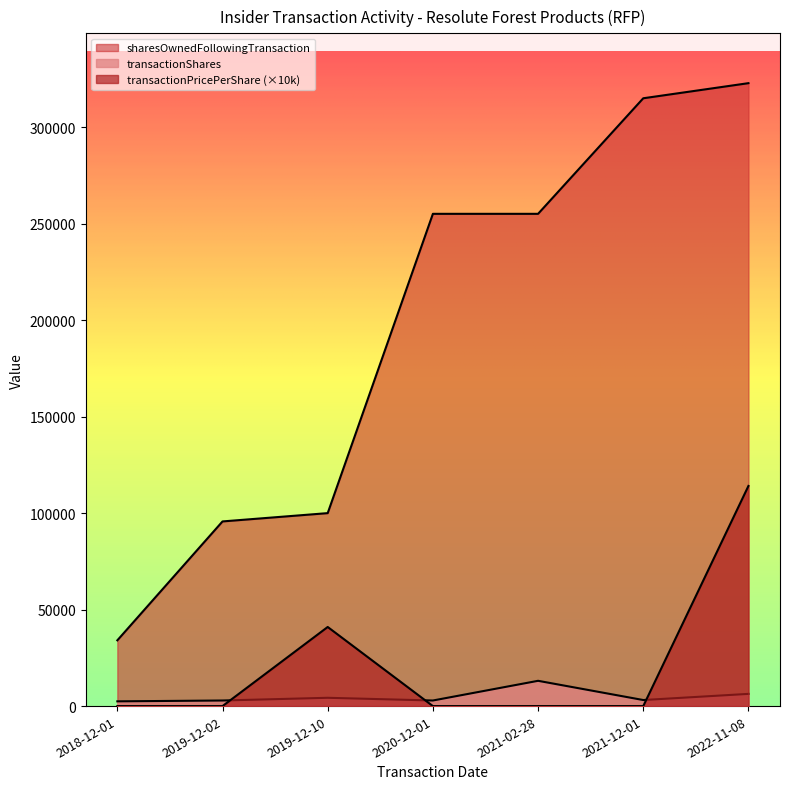

What is the spread (max minus min) of values at 2018-12-01?

34080